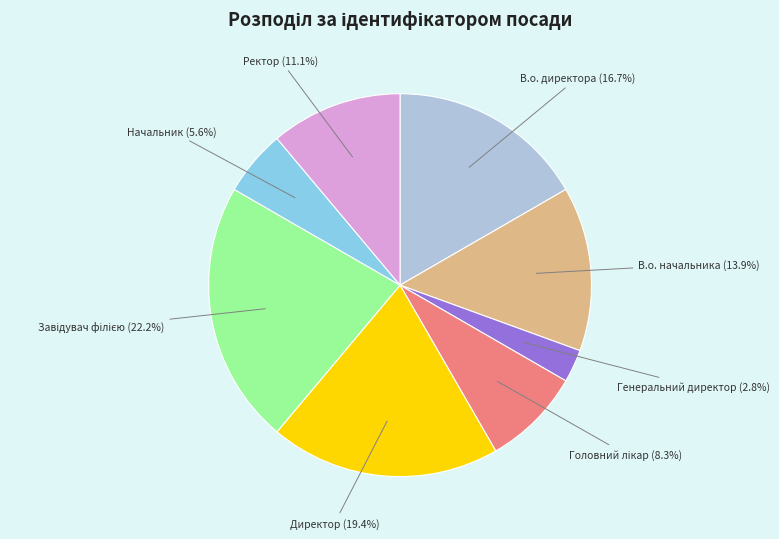

The Ректор slice represents 1% of the pie. True or false?

False